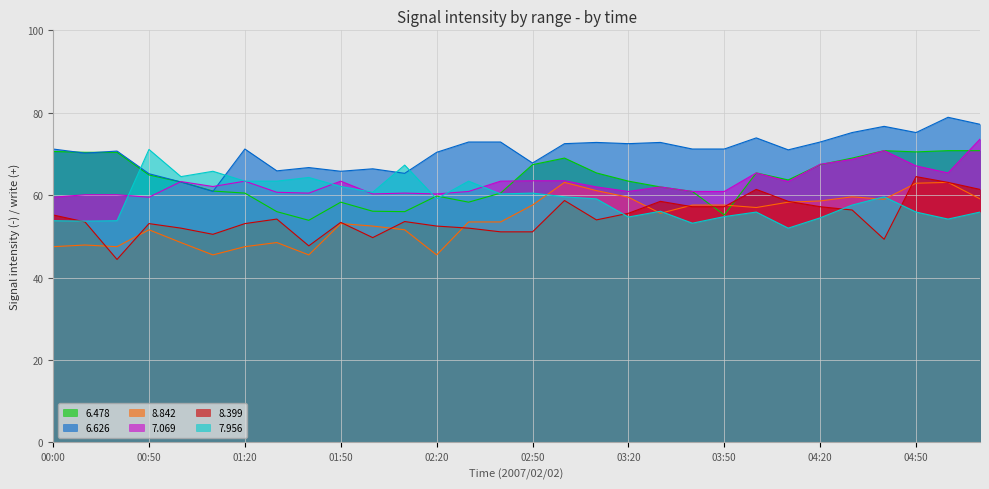

Rank the series at 00:40 from highest to lowest value.

6.626, 6.478, 7.069, 7.956, 8.842, 8.399